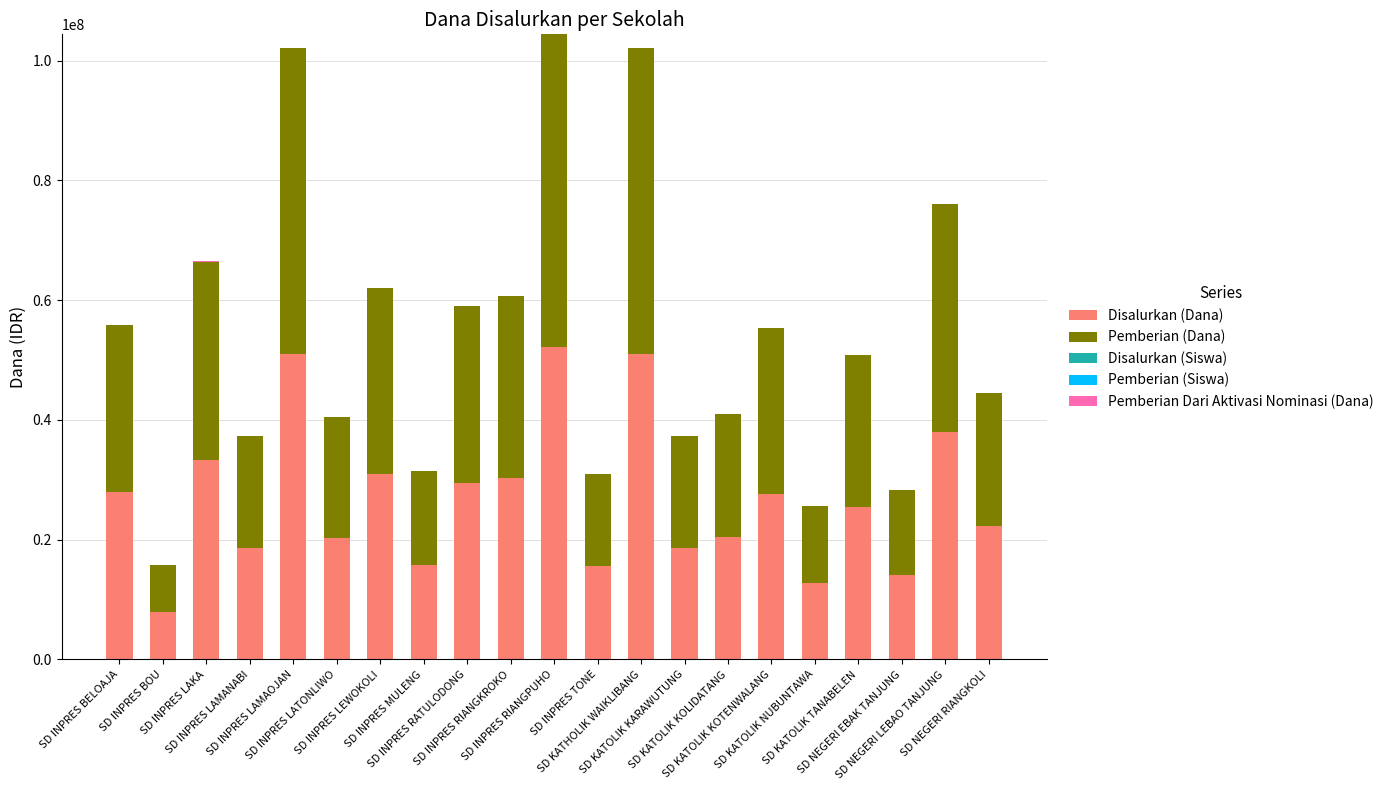

What is the maximum value for Disalurkan (Dana)?

52200000